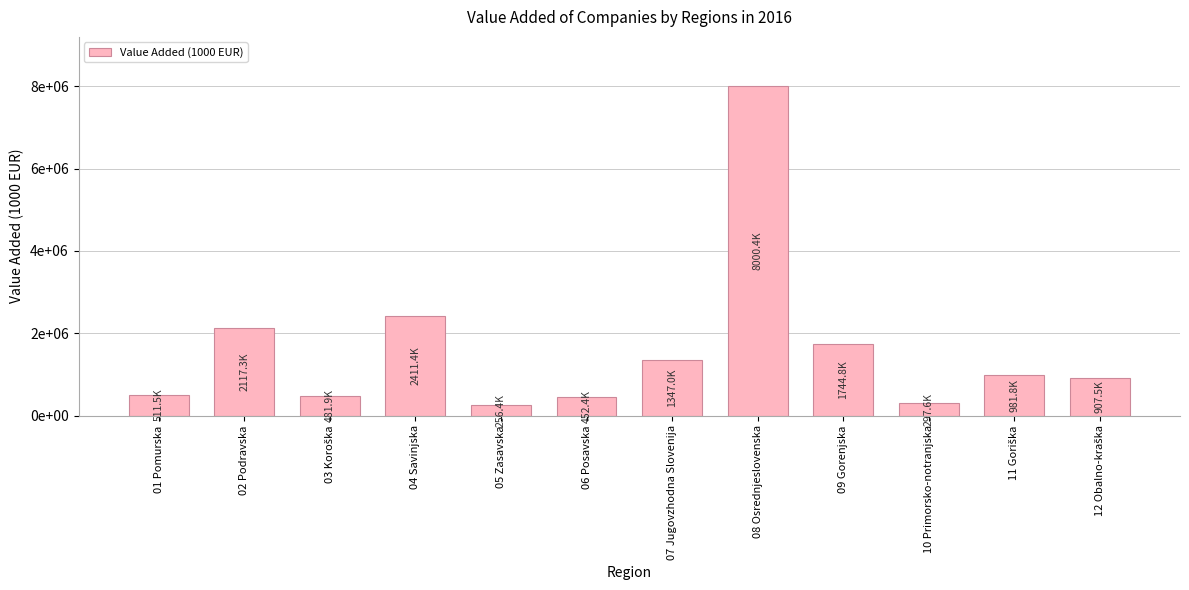

Where does the data first go above 981788?

02 Podravska